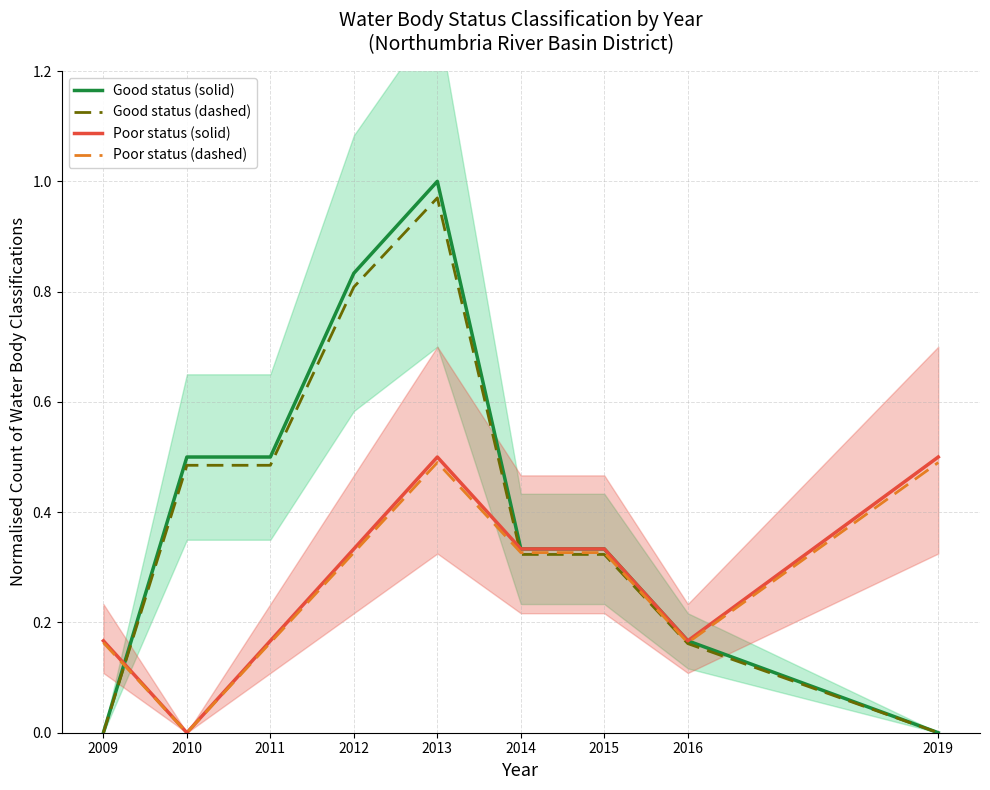

What is the average value of the Poor status (solid) series?

0.3